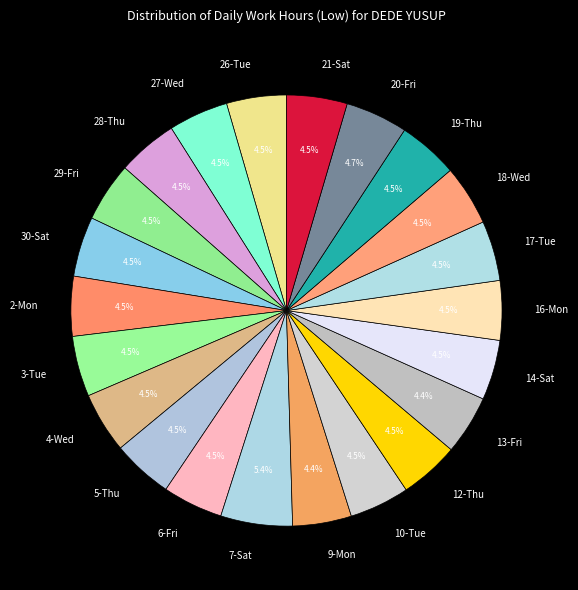

What is the ratio of the value at 16-Mon to the value at 17-Tue?

1.0